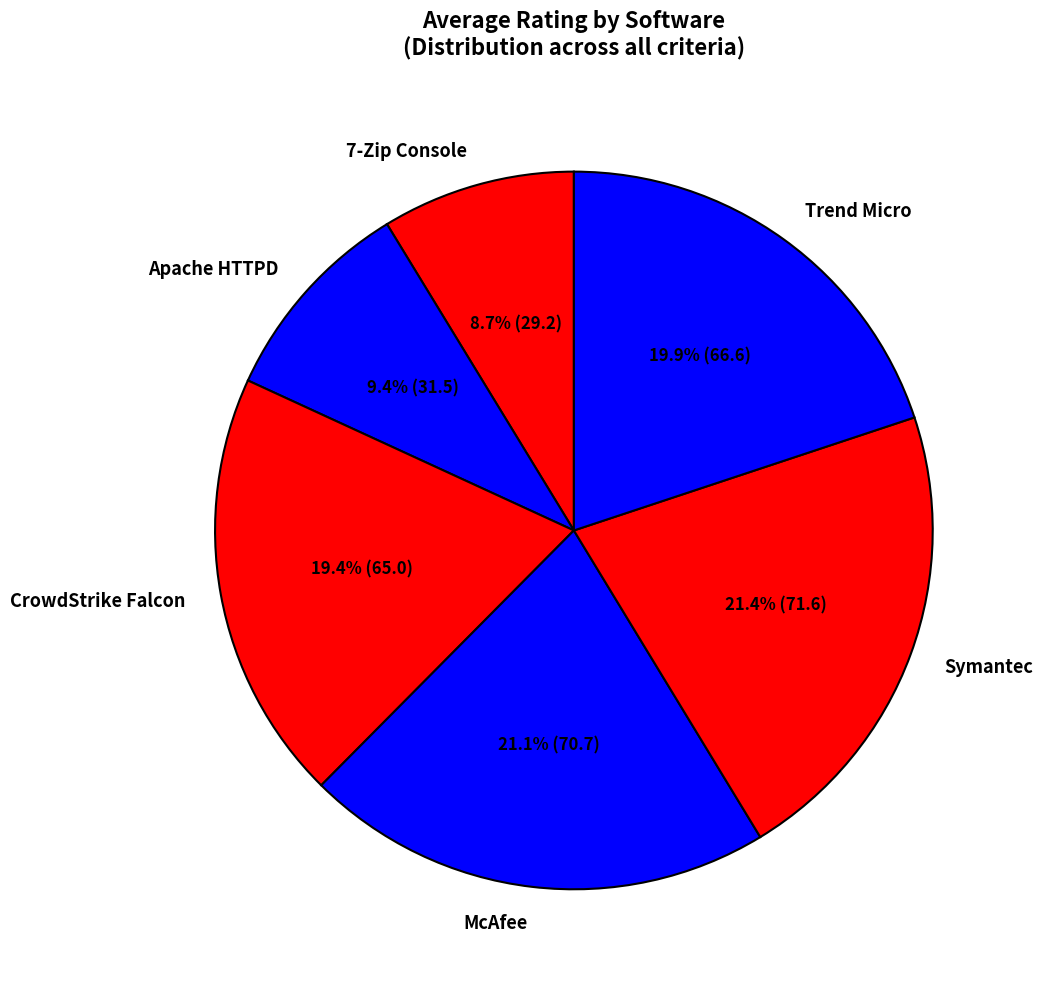

What percentage is NOT represented by CrowdStrike Falcon?

80.6%